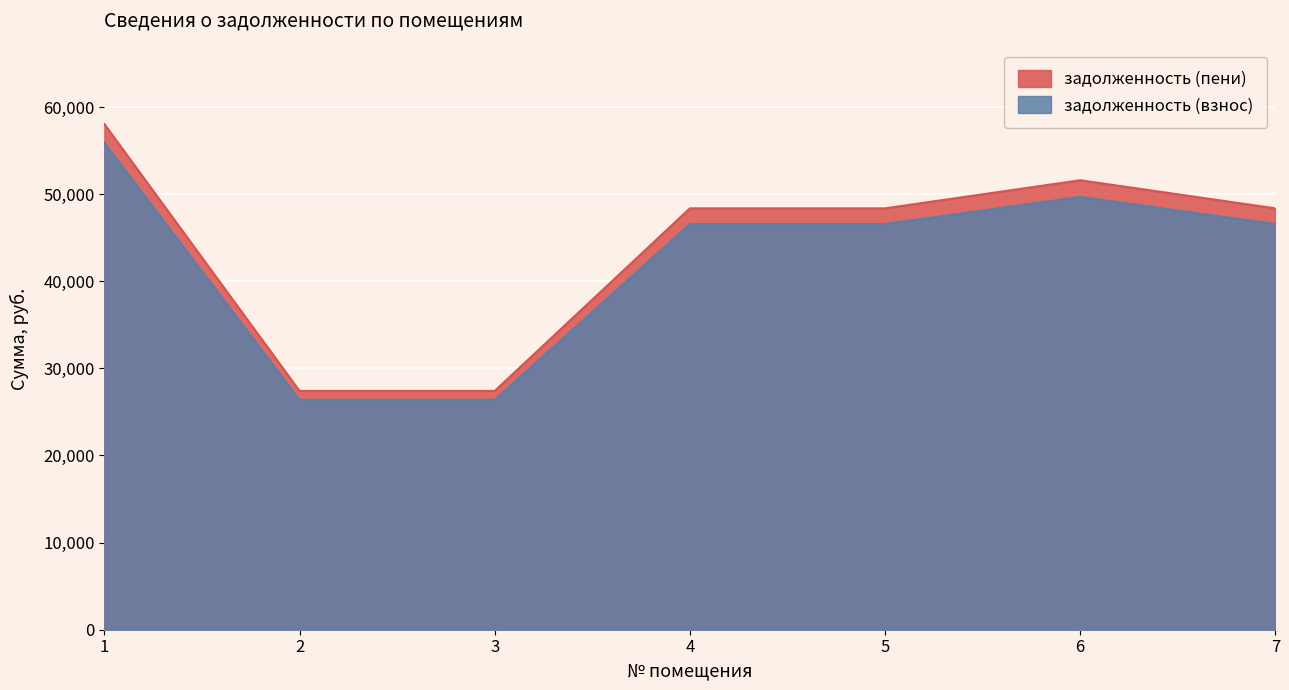

How many lines are shown in the chart?

2